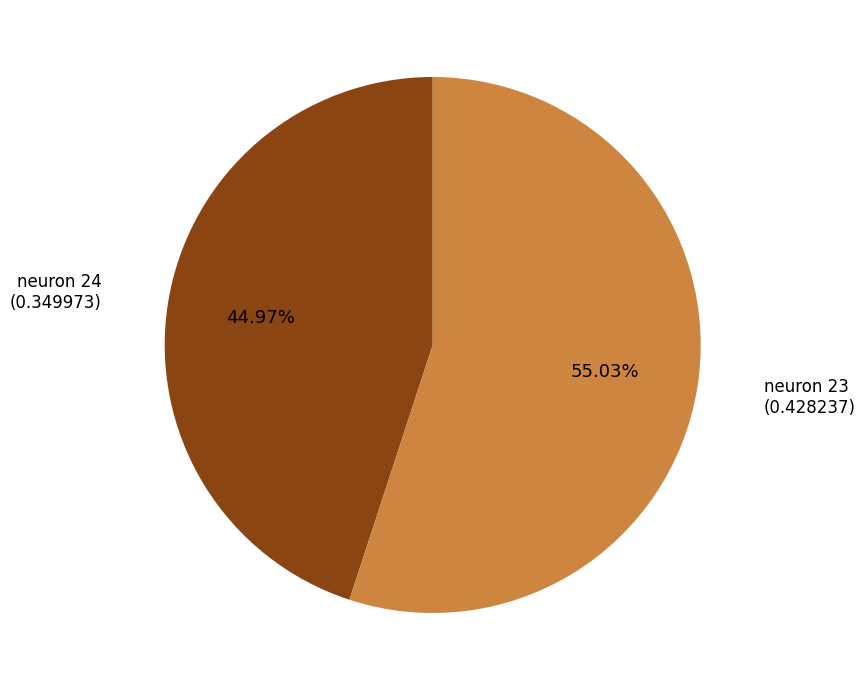

Does any single category account for the majority?

Yes